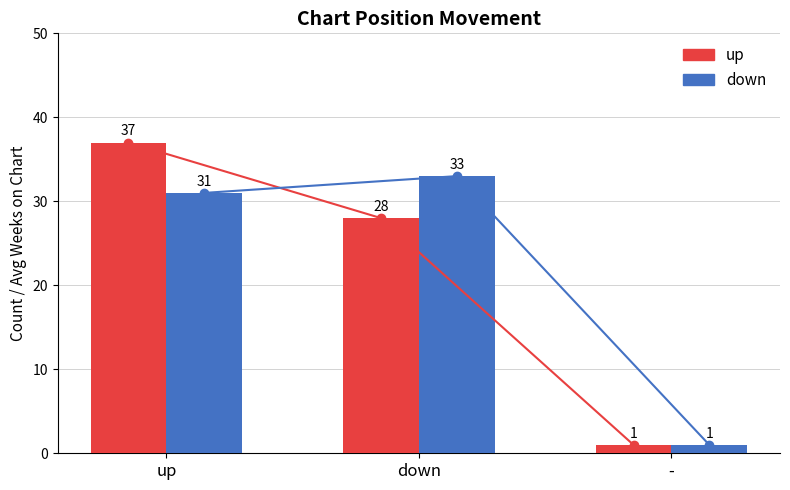

Are the bars grouped side by side (vs. stacked)?

Yes